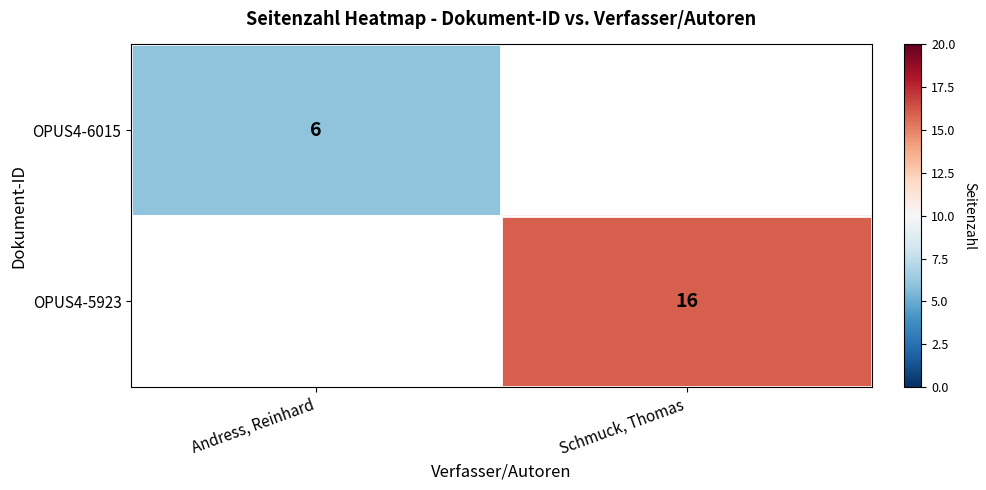

How many data points does each series have?

2